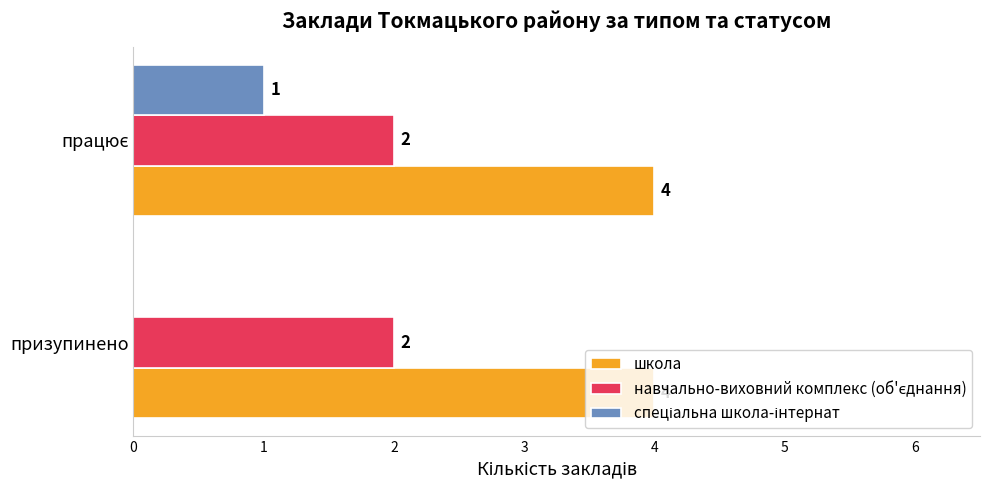

Which series has the largest total across all categories?

школа